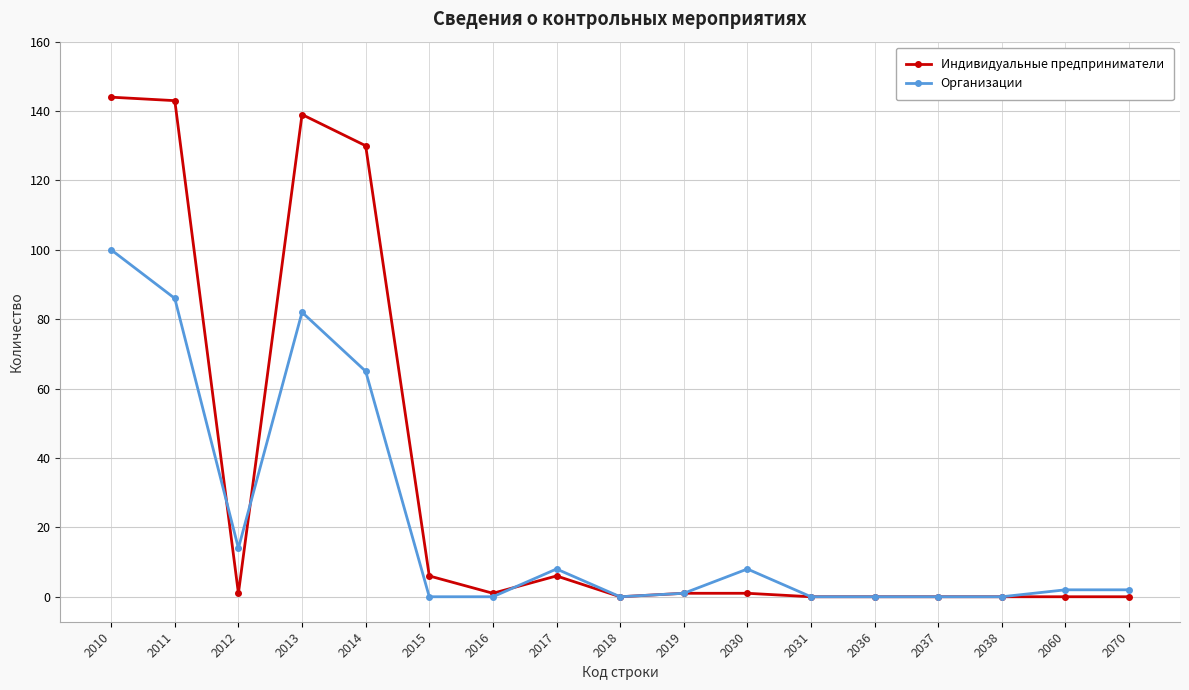

What are all the series names shown in the legend?

Индивидуальные предприниматели, Организации